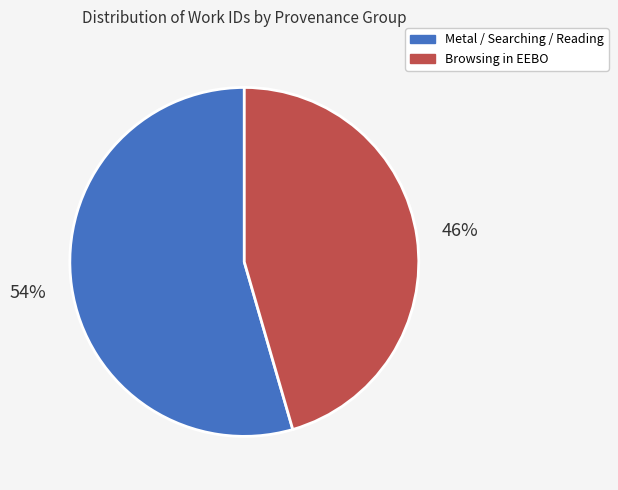

To the nearest percent, what is the average slice percentage?

50%